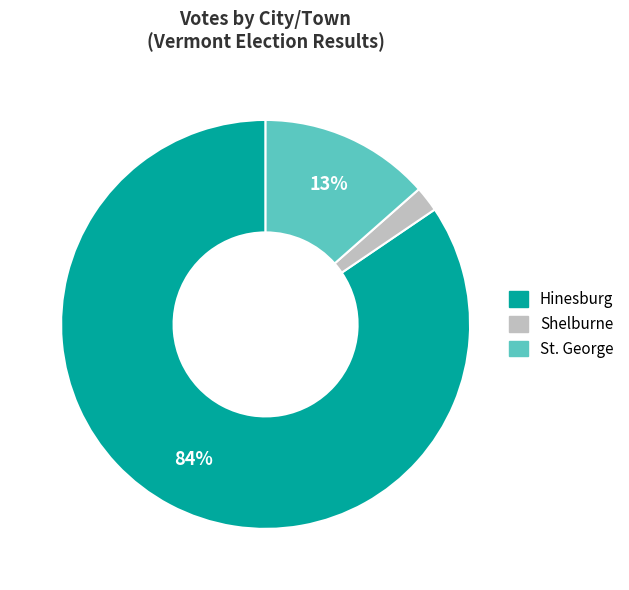

Which category has the smallest portion of the pie?

Shelburne